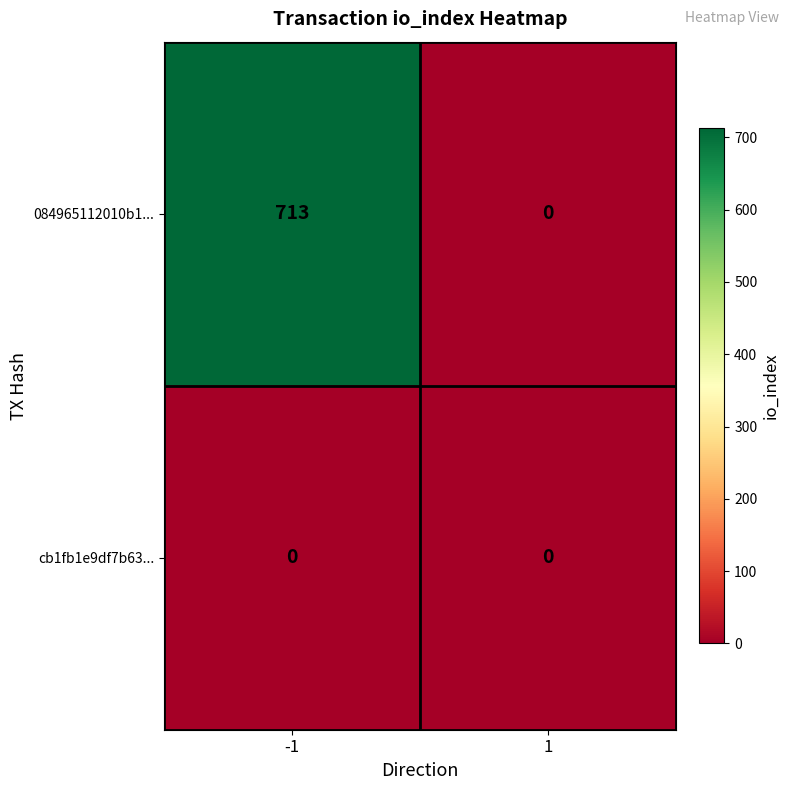

Reading right to left, list all the values displayed in this chart.

084965112010b1...: 0	713
cb1fb1e9df7b63...: 0	0